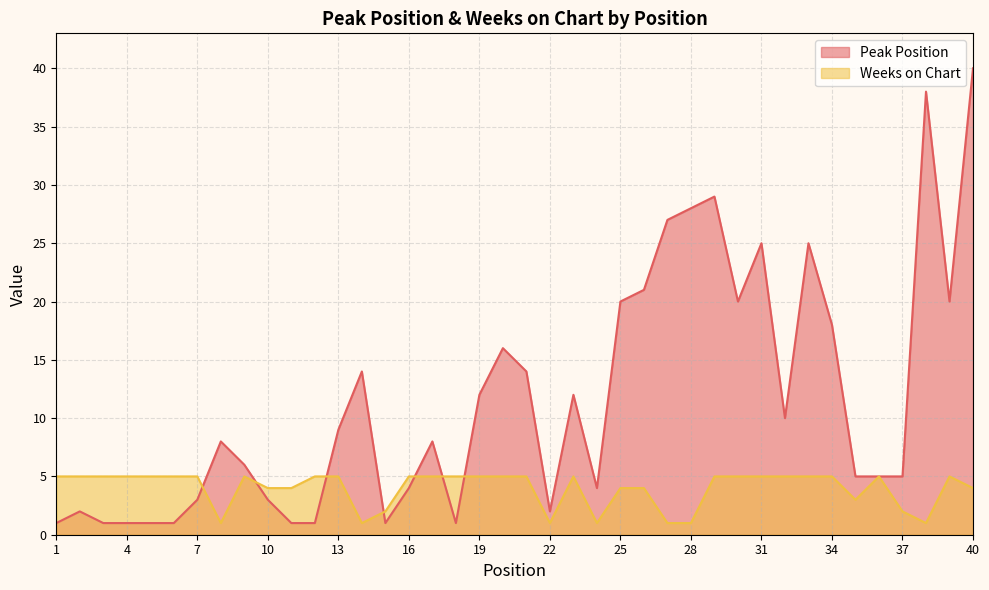

Between which two adjacent categories do Weeks on Chart and Peak Position first intersect?

7 and 8